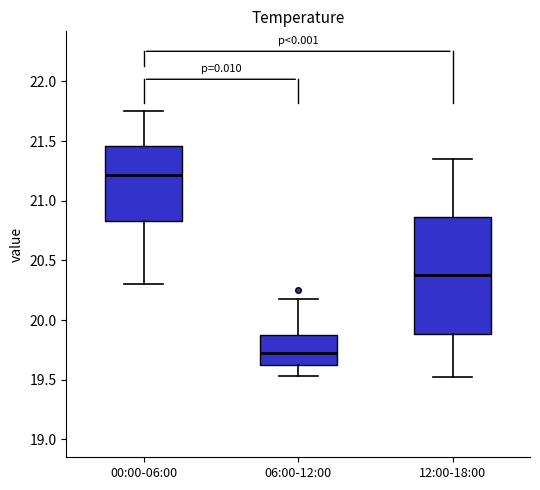

Where does the median line of the box for 06:00-12:00 sit on the y-axis? The values are not printed on the chart, so give them approximately, as read against the axis.

19.75